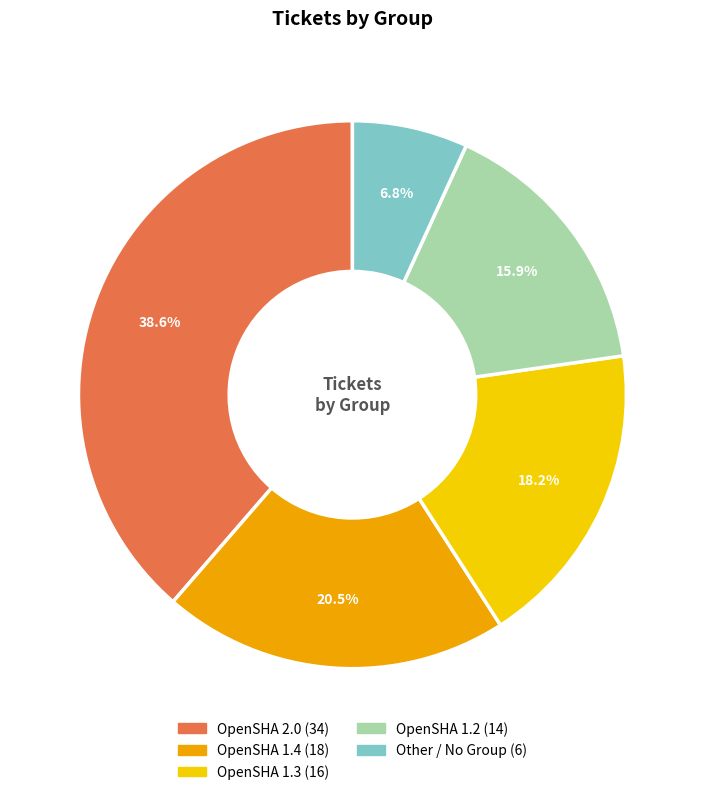

Is it true that OpenSHA 1.3 is 18% of the pie?

True